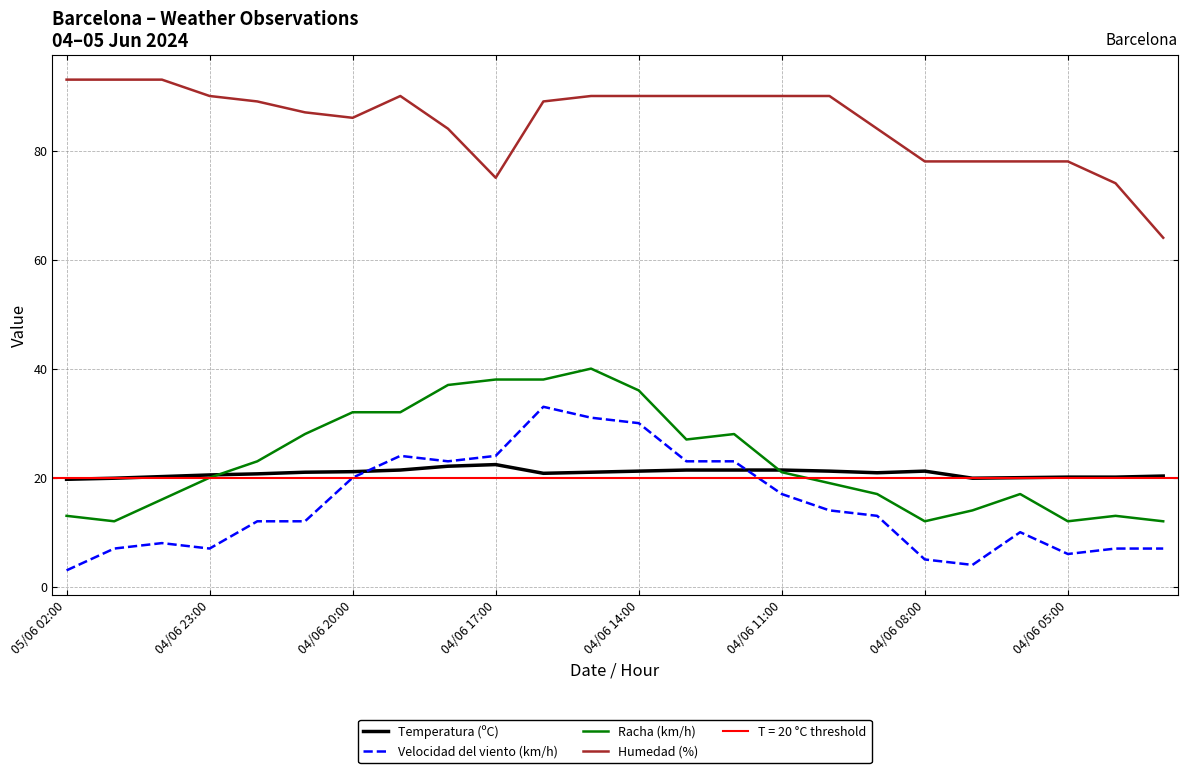

True or false: Velocidad del viento (km/h) has more than 2 interior local peaks.

True